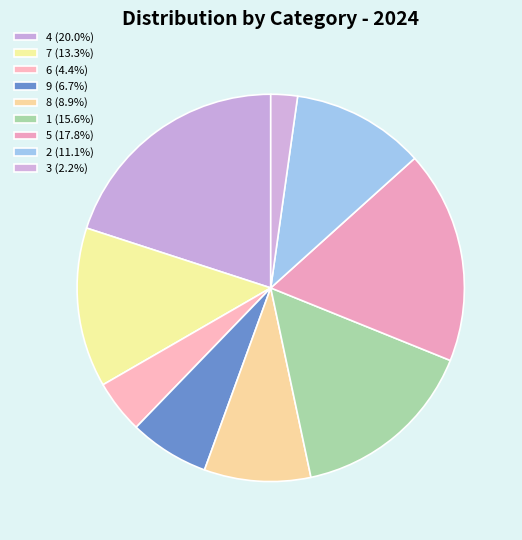

How many slices are in this pie chart?

9